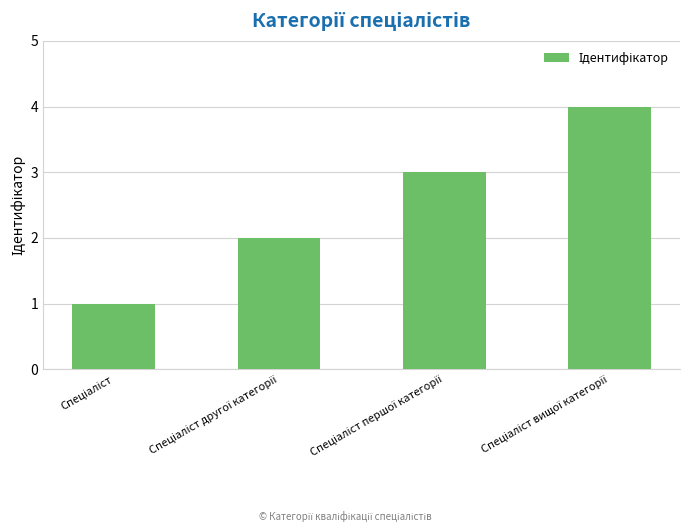

How many categories are shown in the chart?

4